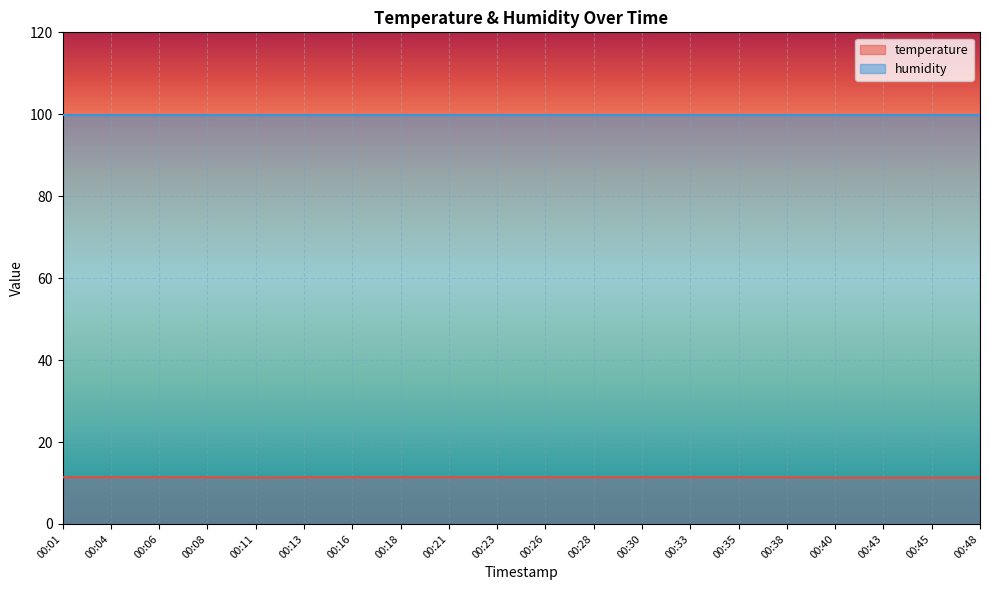

What is the value of the 19th point from the left?

11.3